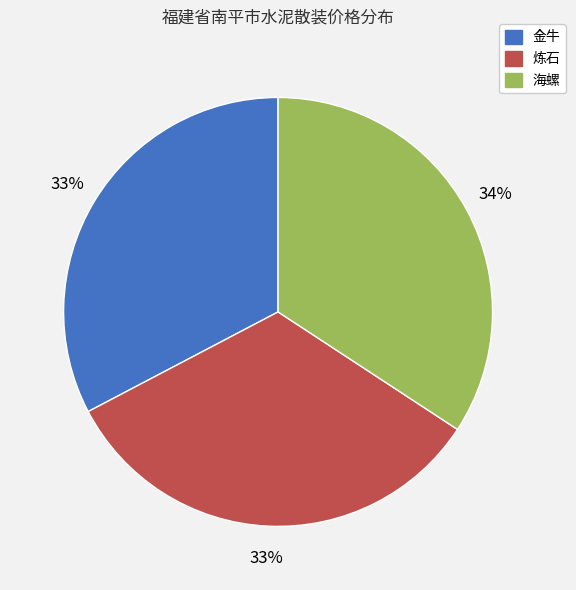

Count the number of slices in the pie.

3